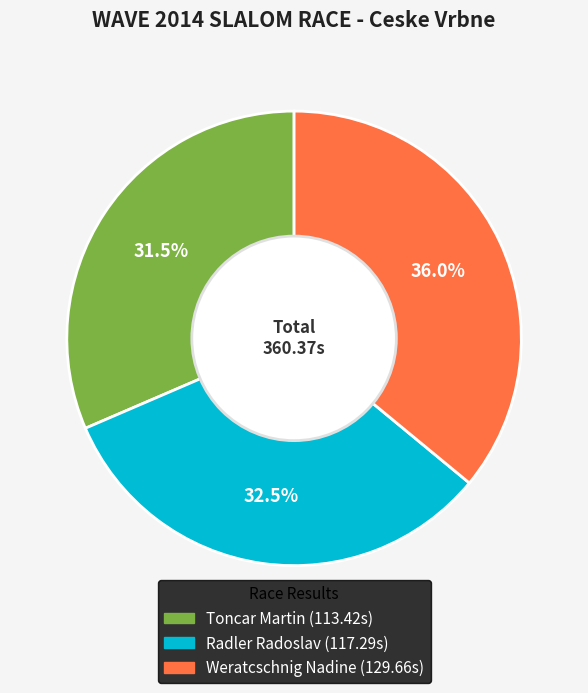

Does Toncar Martin represent more than half of the total?

No